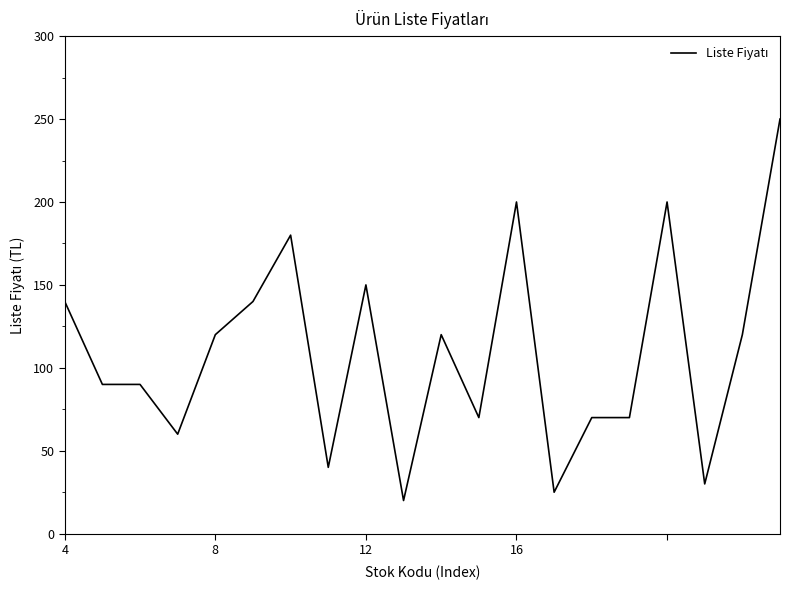

What is the difference between the maximum and minimum values?

230